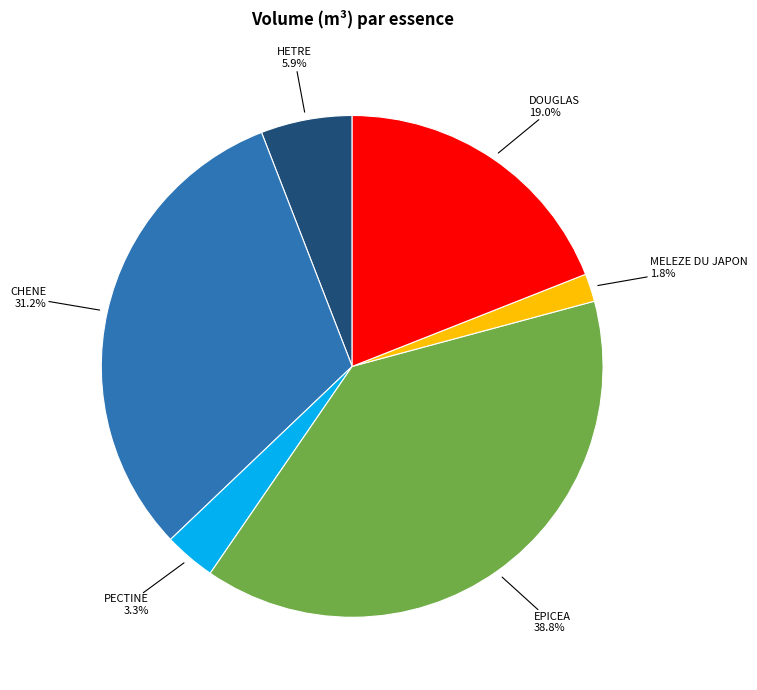

Does any single category account for the majority?

No